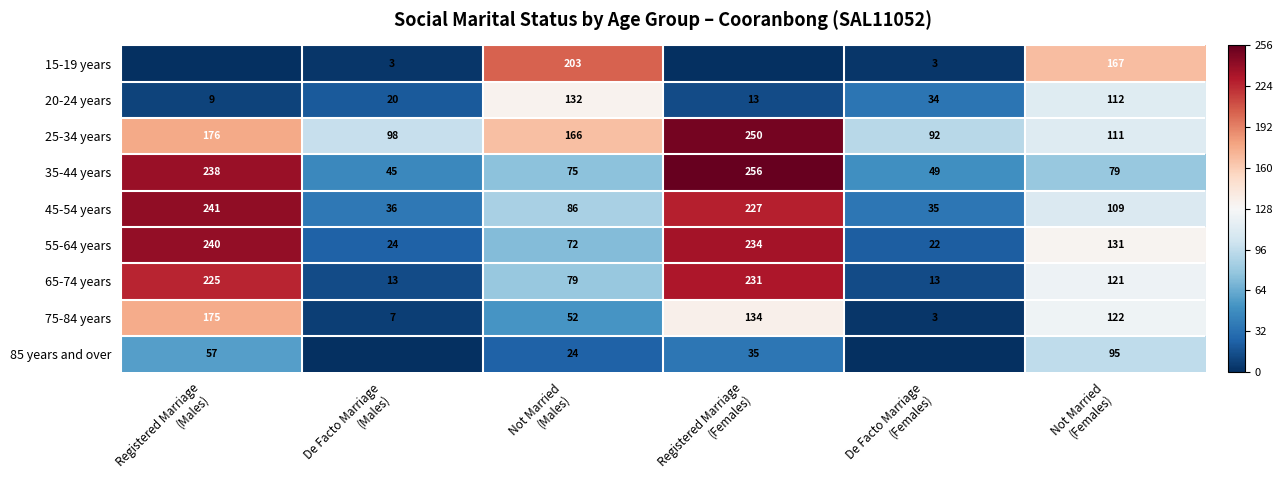

What is the highest value of the 25-34 years series?

250